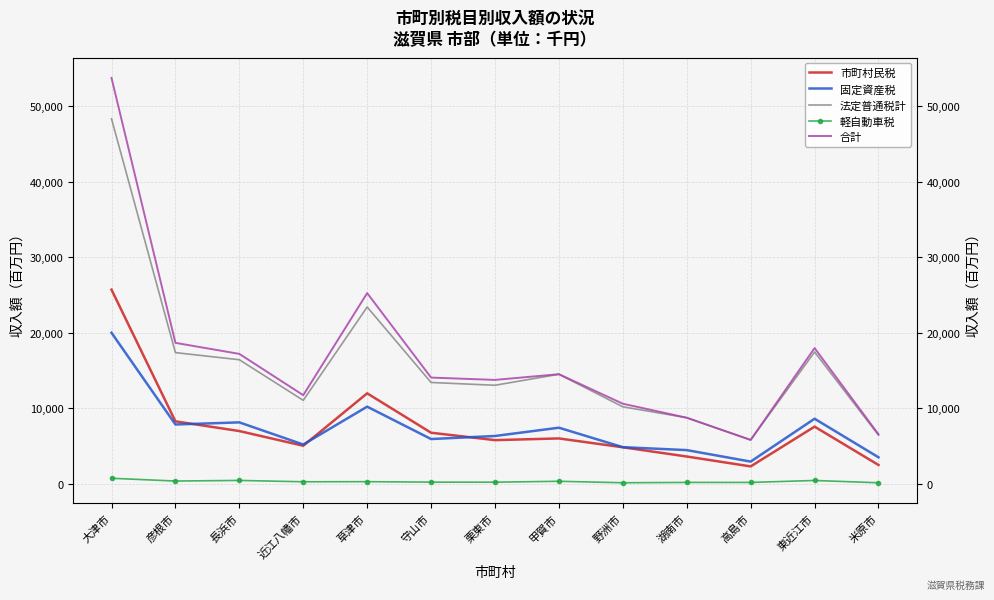

True or false: 軽自動車税 and 固定資産税 intersect in this chart.

False